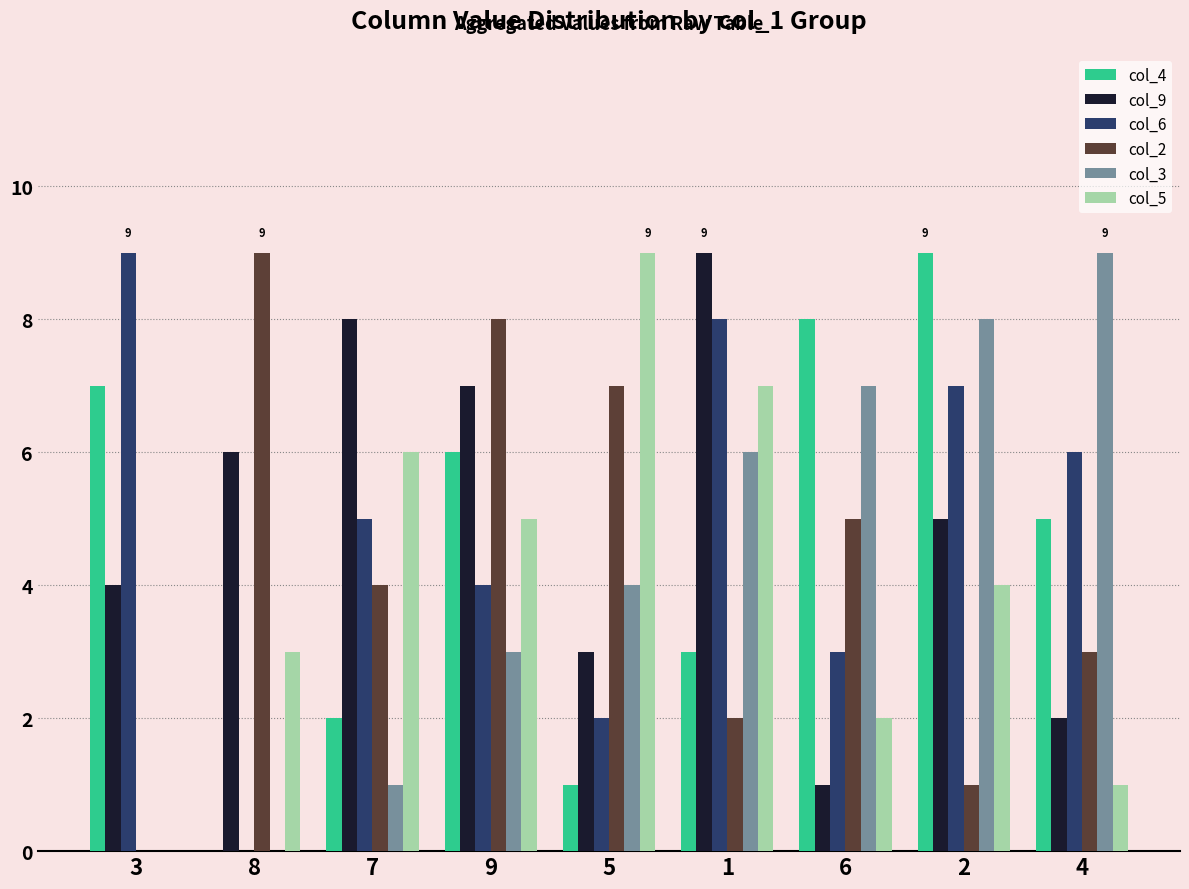

What is the greatest value displayed?

9